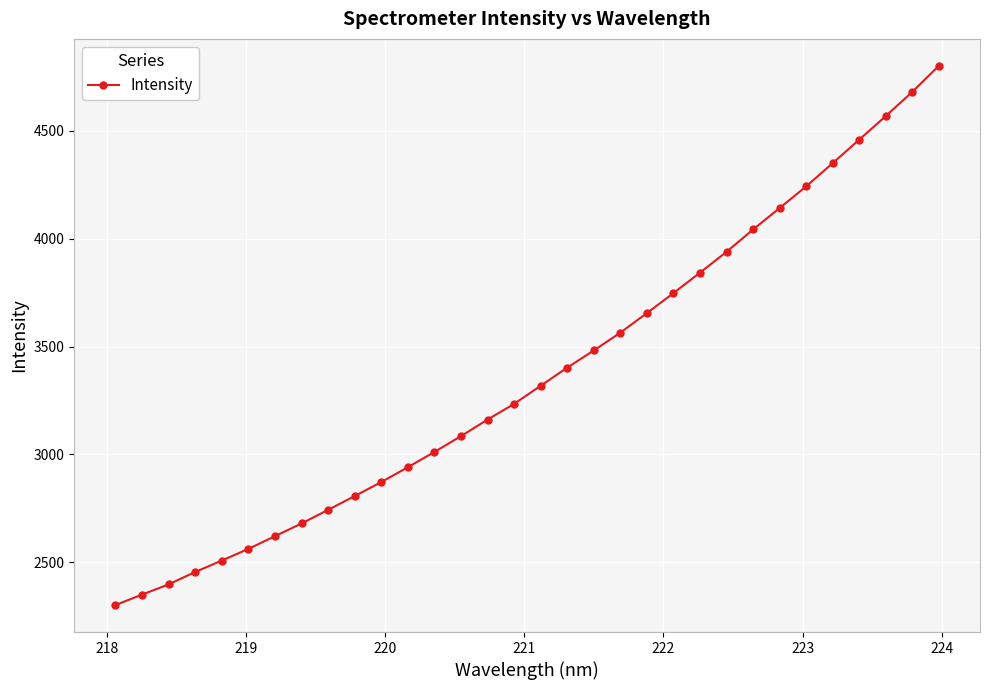

What is the average value?

3373.8